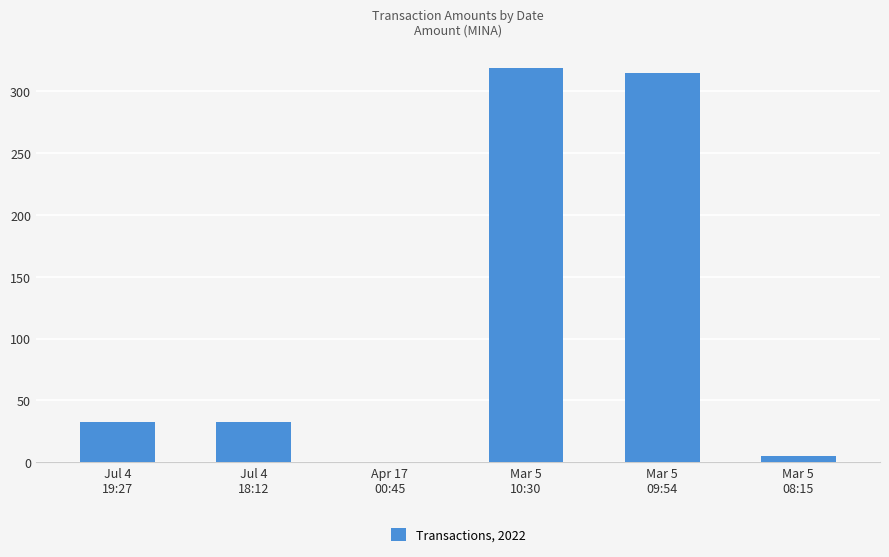

What is the greatest value displayed?

319.1